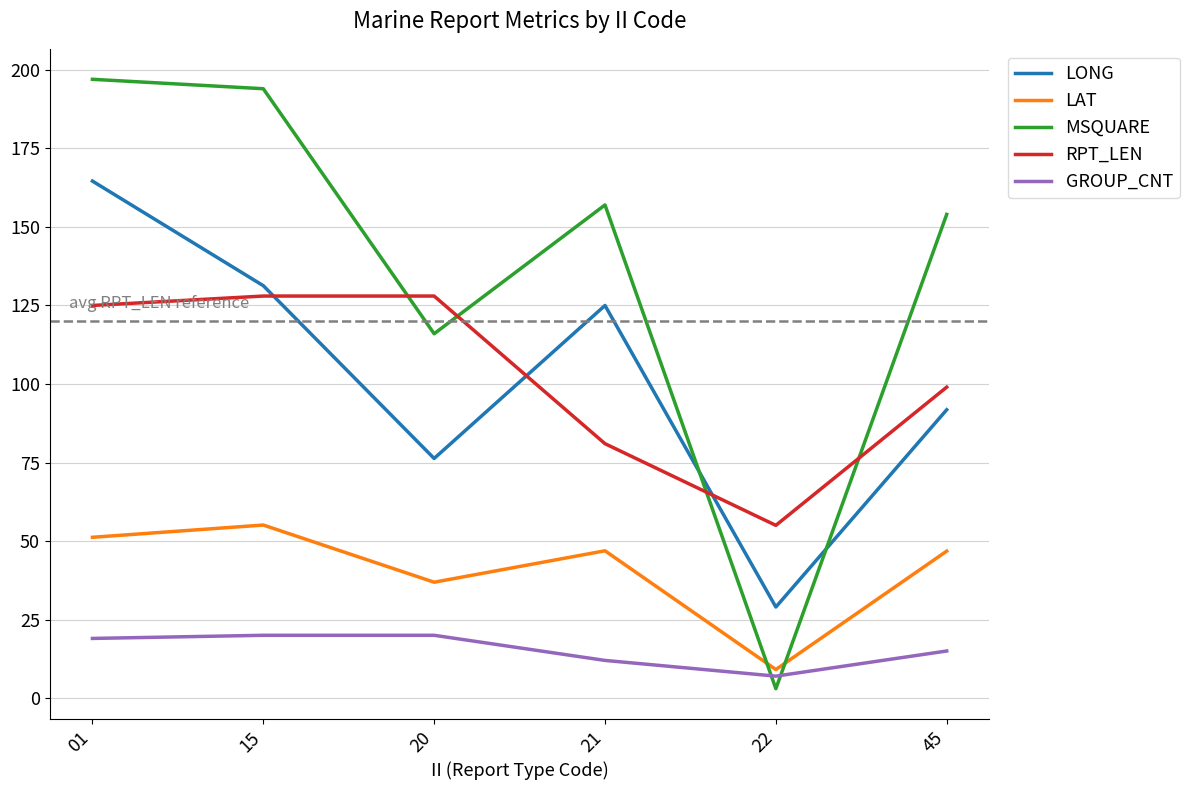

Which series has the largest range (max minus min)?

MSQUARE